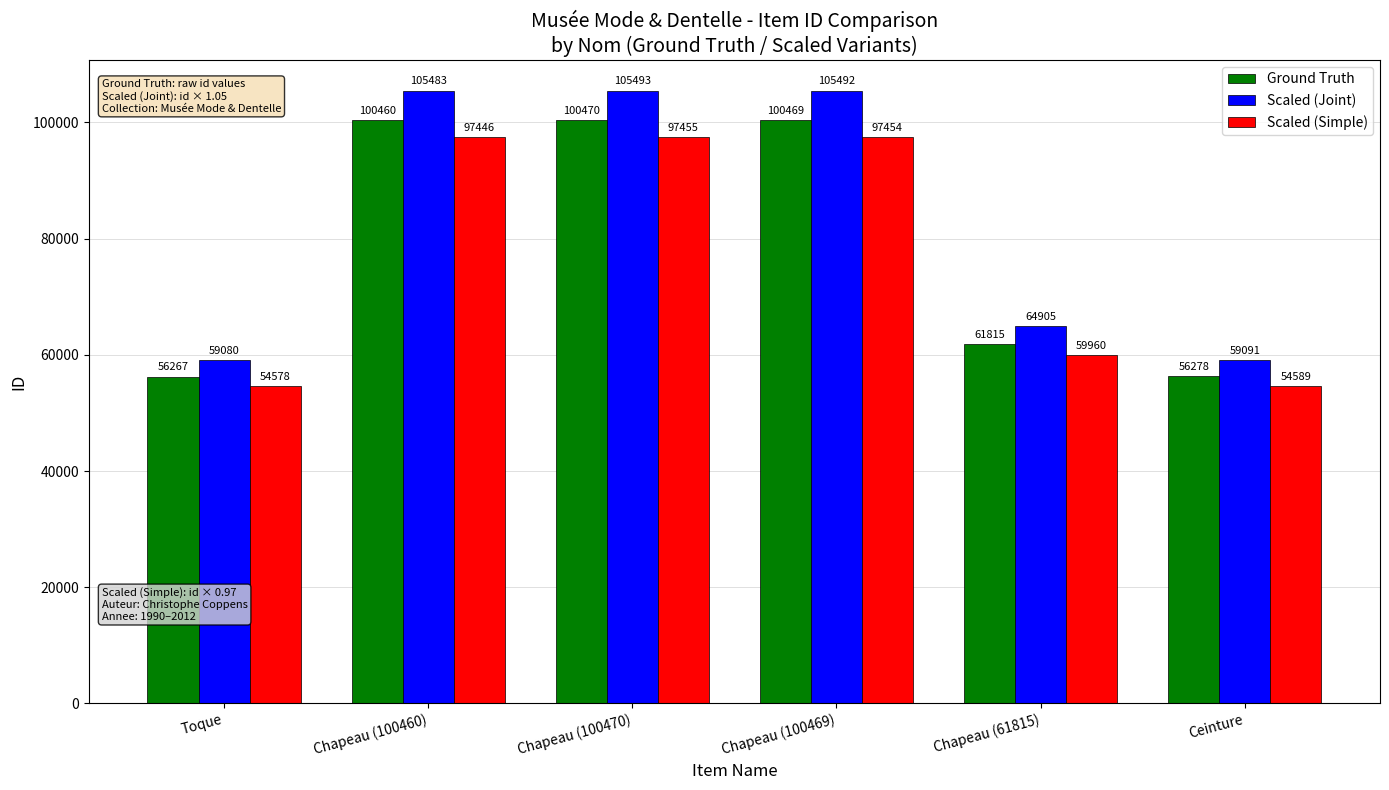

What is the label of the 4th bar from the right?

Chapeau (100470)